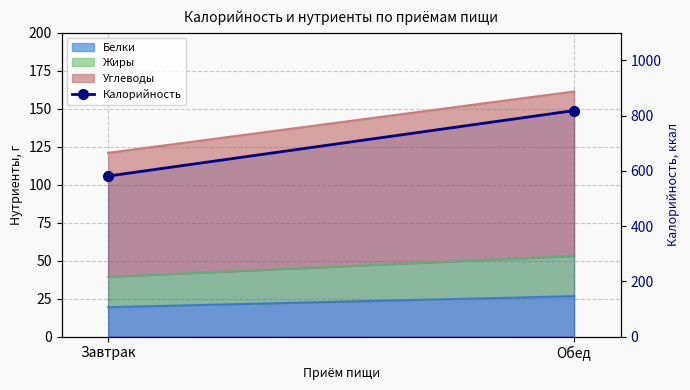

What is the value of the 2nd point from the left?

818